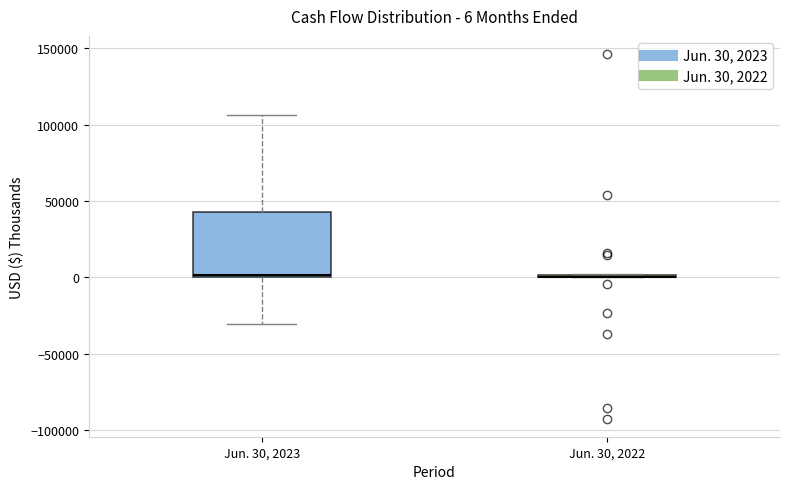

Comparing the boxes themselves (not the whiskers), which one is the tallest?

Jun. 30, 2023